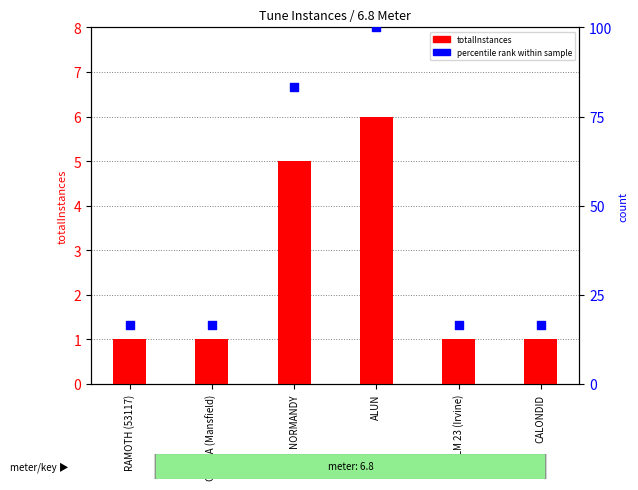

Between NORMANDY and CALONDID, which is larger?

NORMANDY